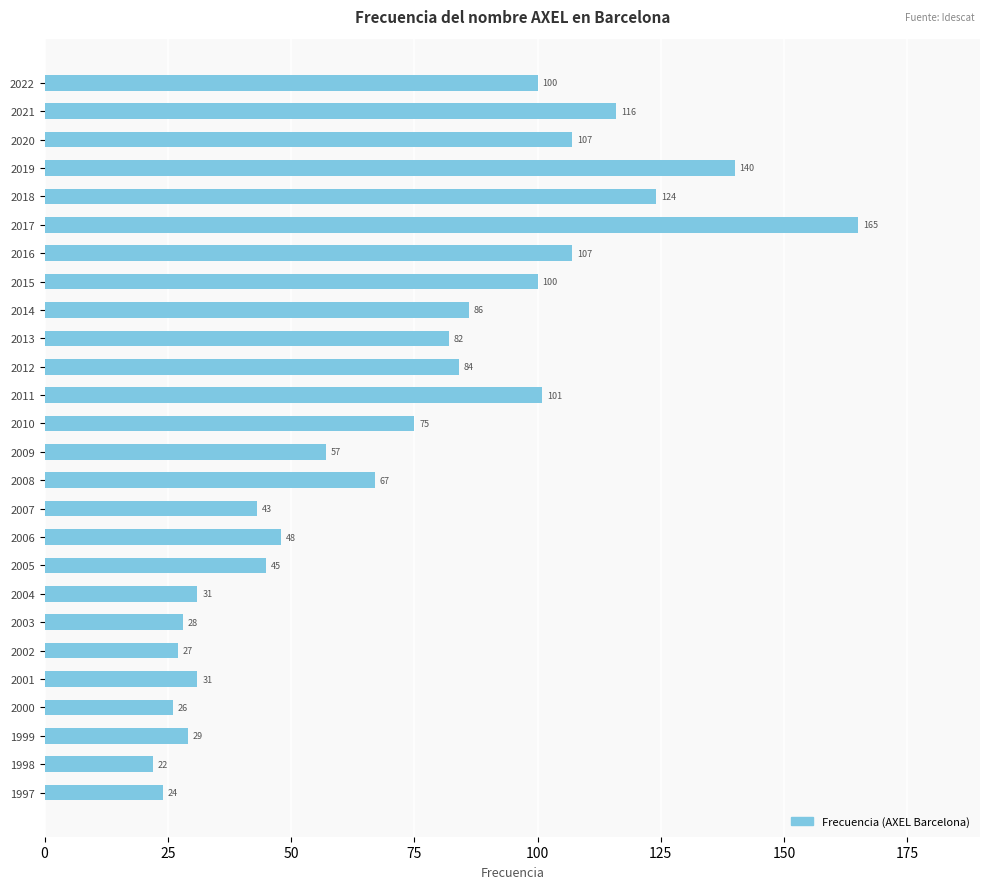

The value at 2017 is 215. True or false?

False